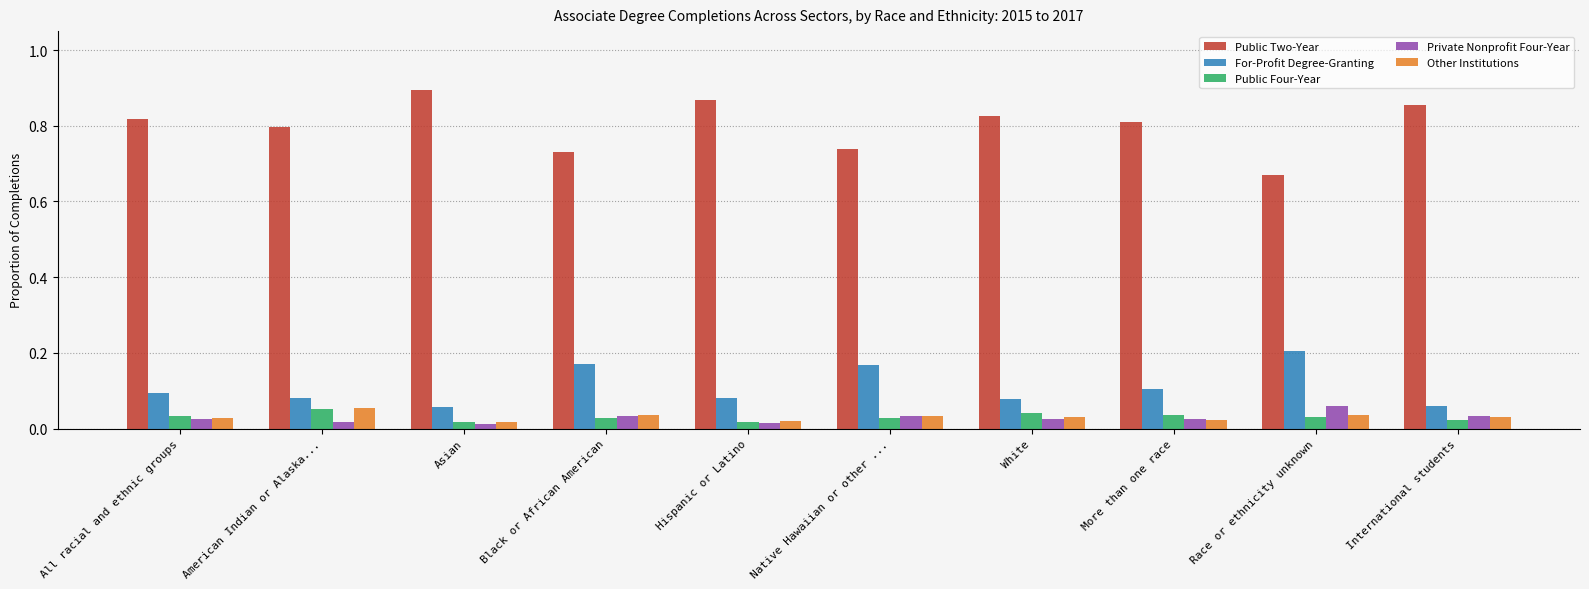

At how many categories does at least one series exceed 0?

10